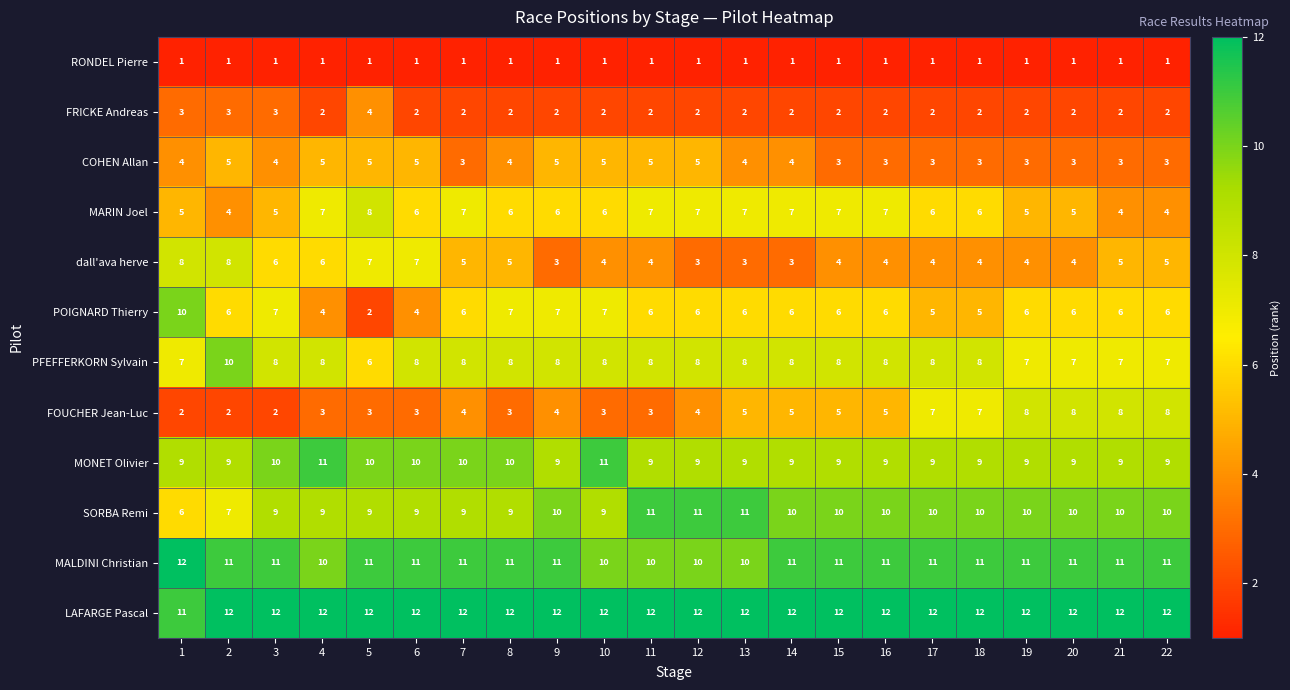

What is the maximum value shown in the chart?

12